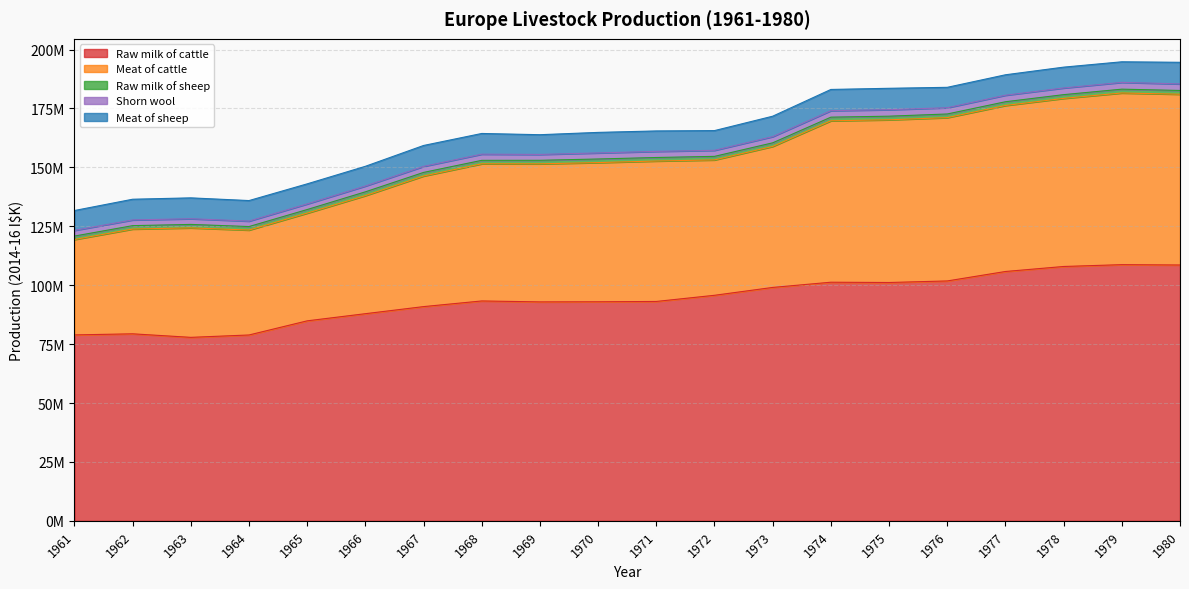

What is the difference between the second highest and minimum values in the Raw milk of sheep series?

165298